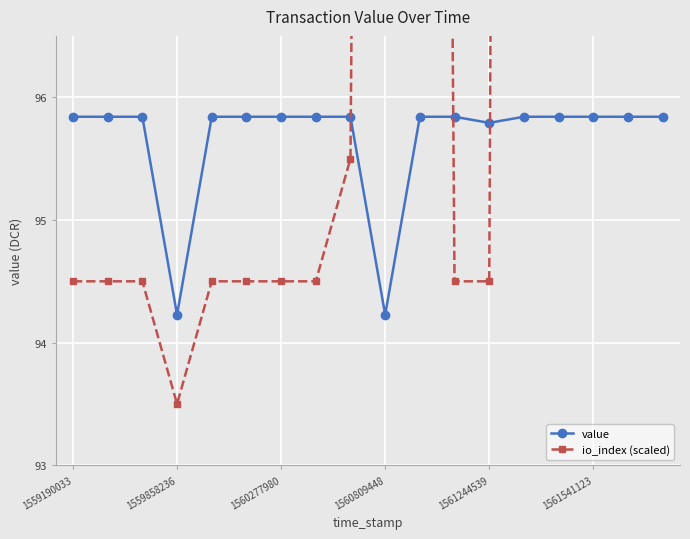

At which label does value first exceed 95?

1559190033